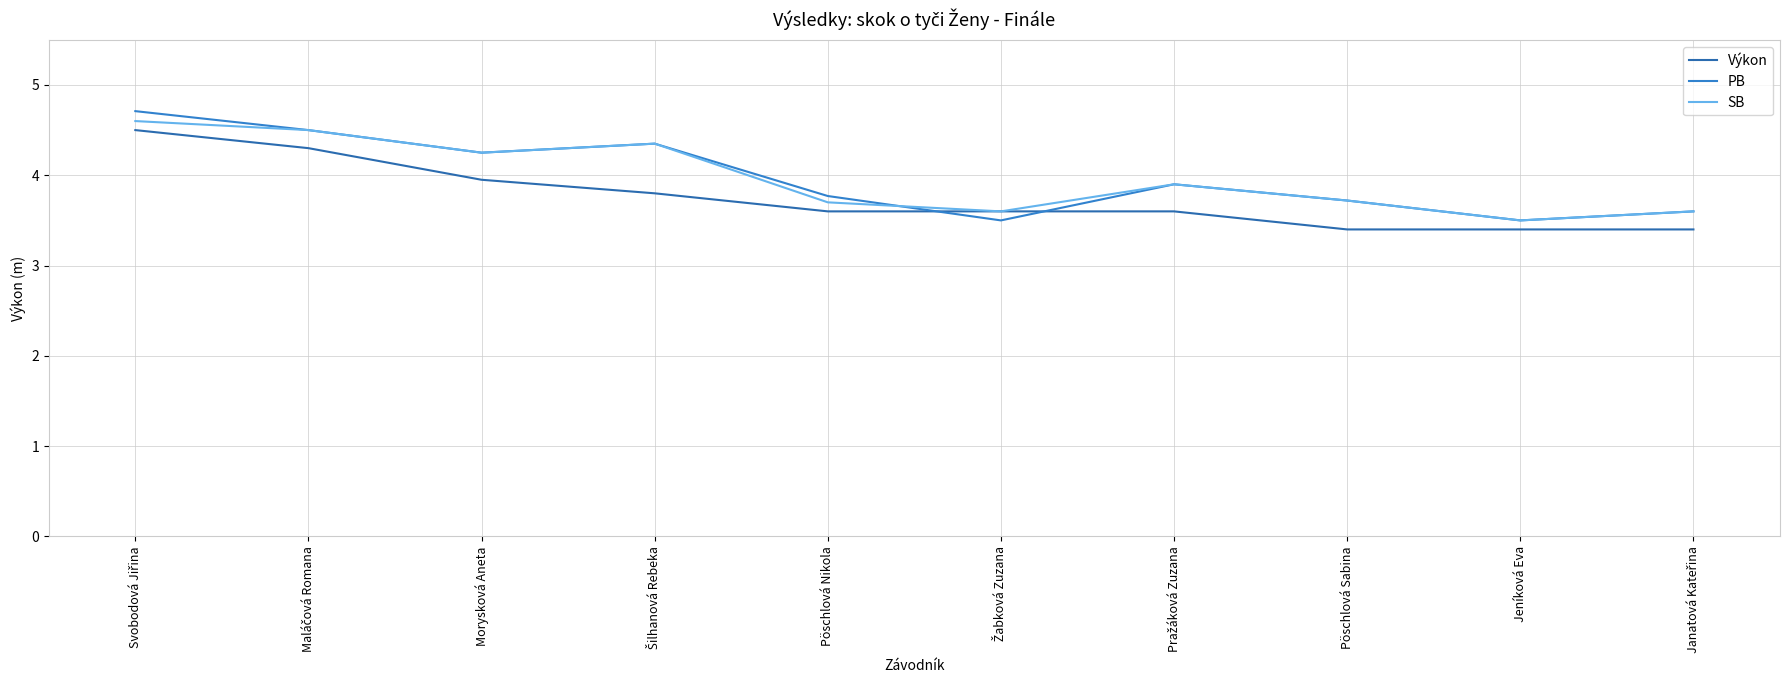

At which category is the sum across all series the highest?

Svobodová Jiřina